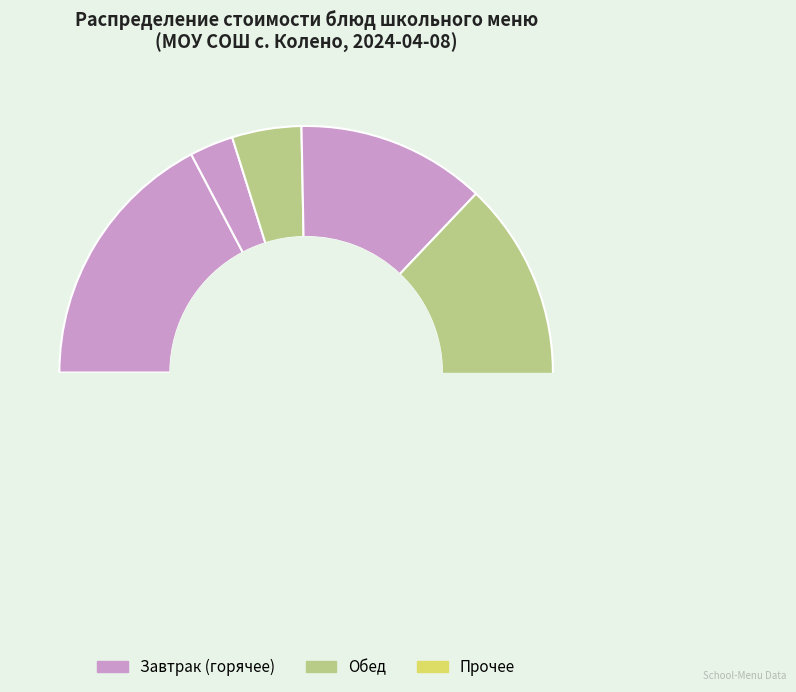

To the nearest percent, what portion does Хлеб пшеничный 1с. represent?

5%